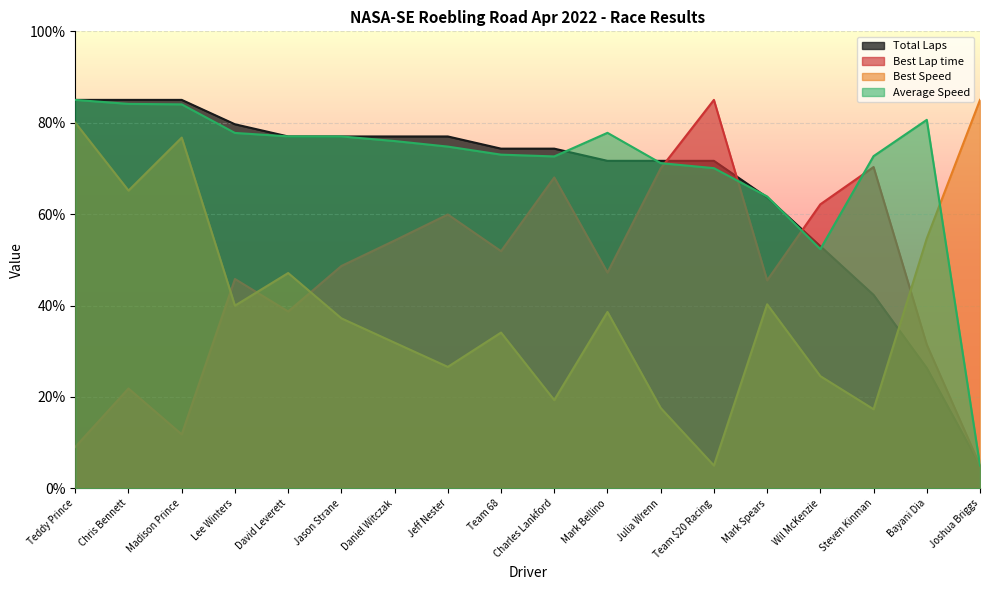

What position from the left is Julia Wrenn?

12